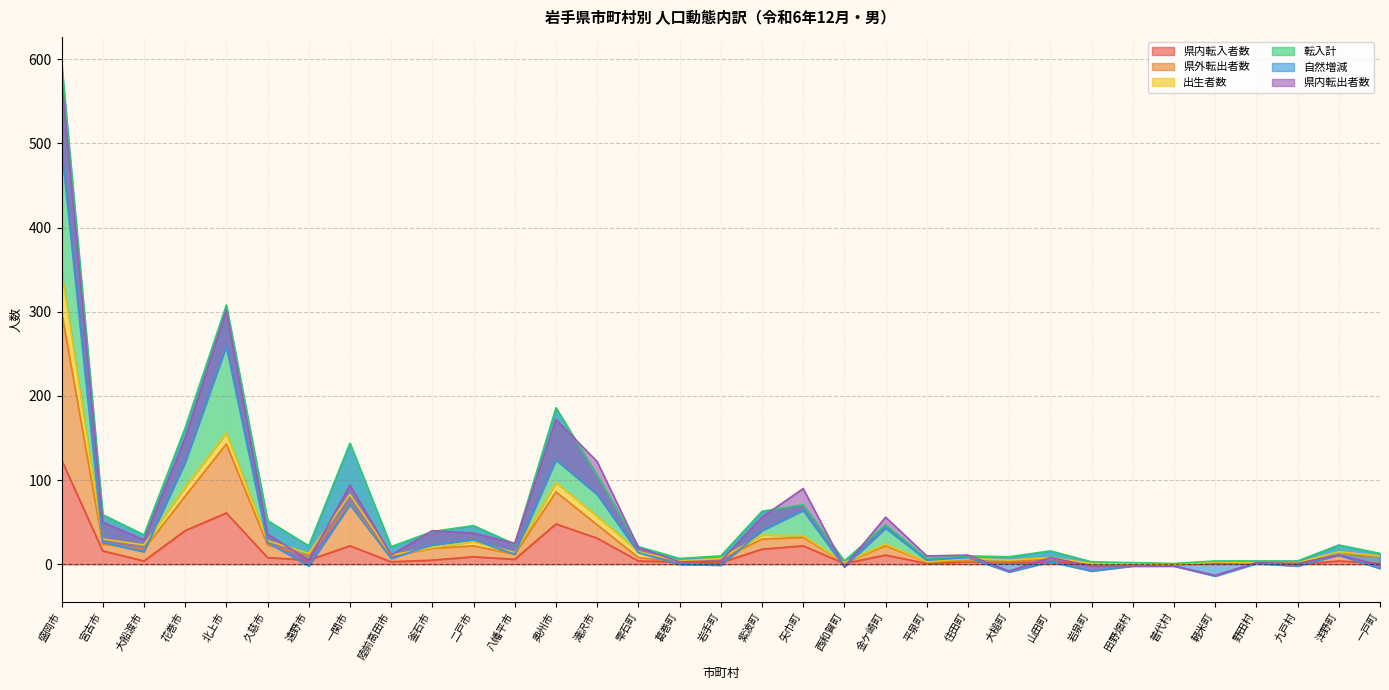

Which series changed the most between 花巻市 and 八幡平市?

転入計